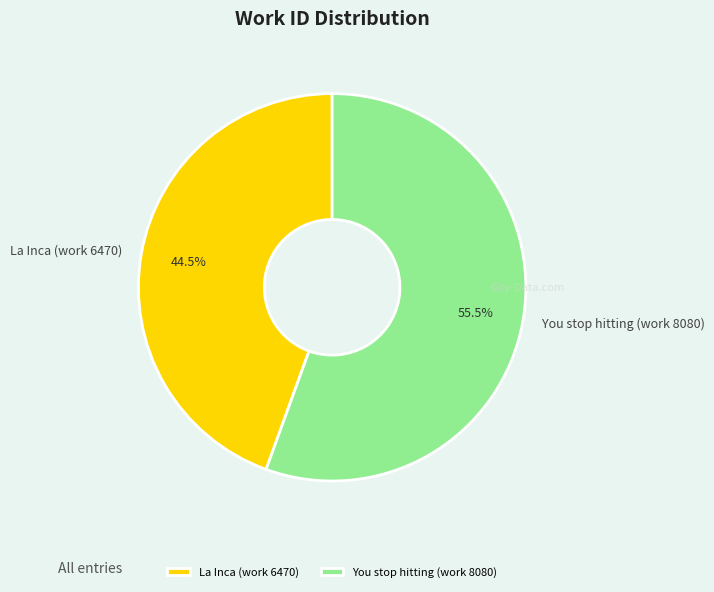

To the nearest percent, what is the average slice percentage?

50%